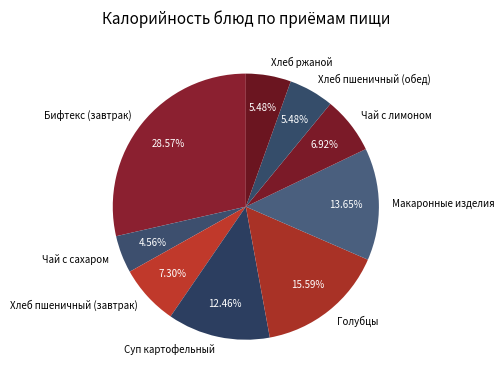

Which has a higher value, Хлеб ржаной or Суп картофельный?

Суп картофельный